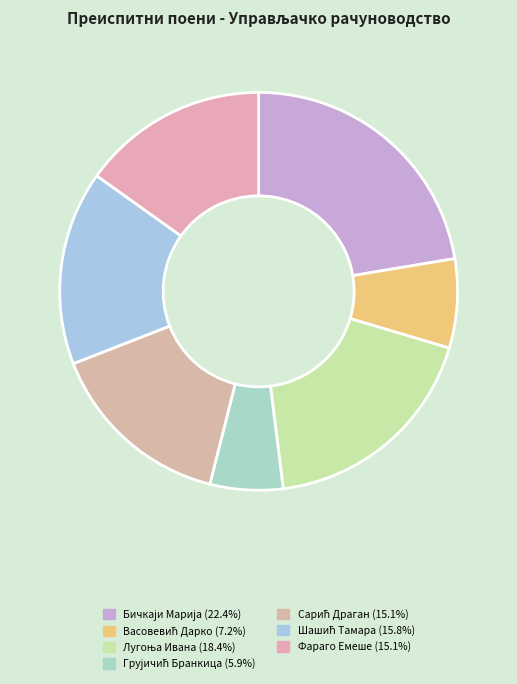

How many segments does this pie chart have?

7